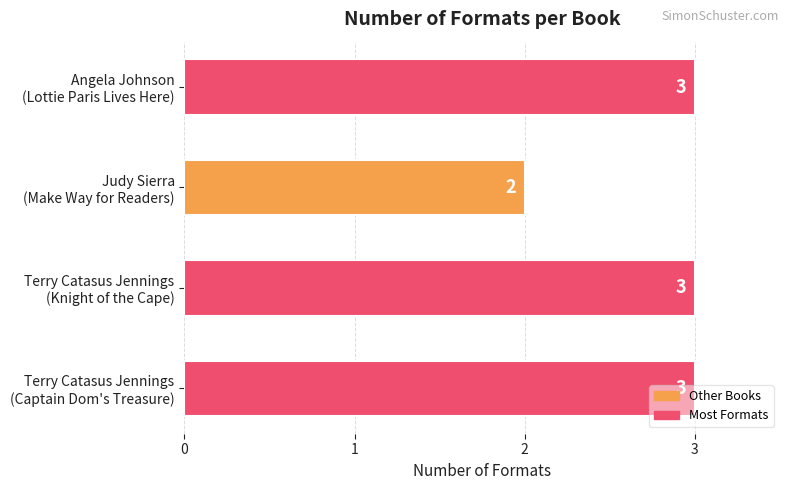

What is the smallest value displayed?

2